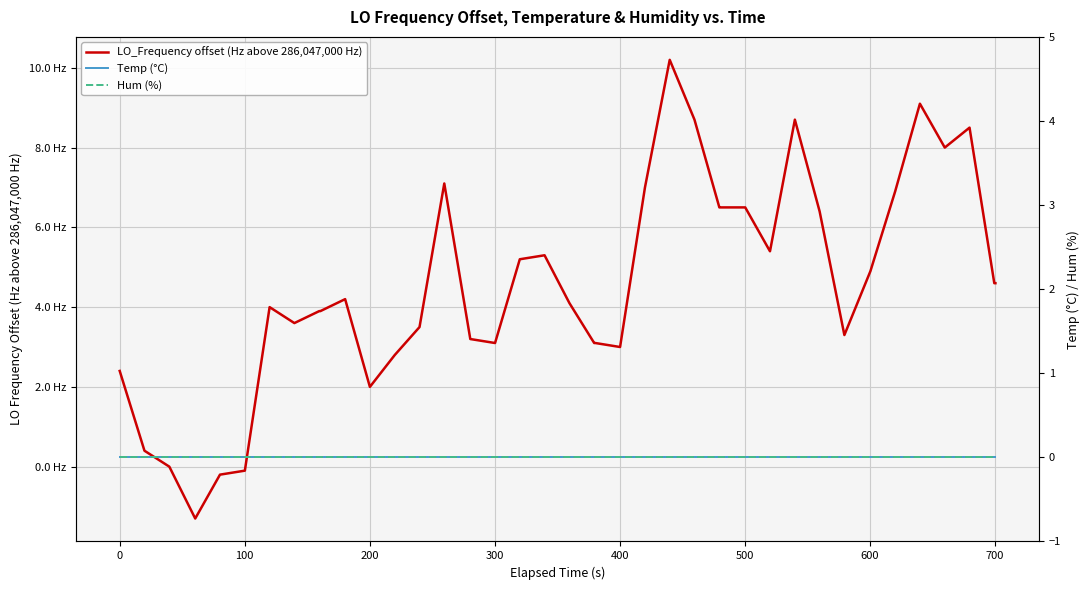

True or false: Hum (%) and Temp (°C) cross at least once.

False